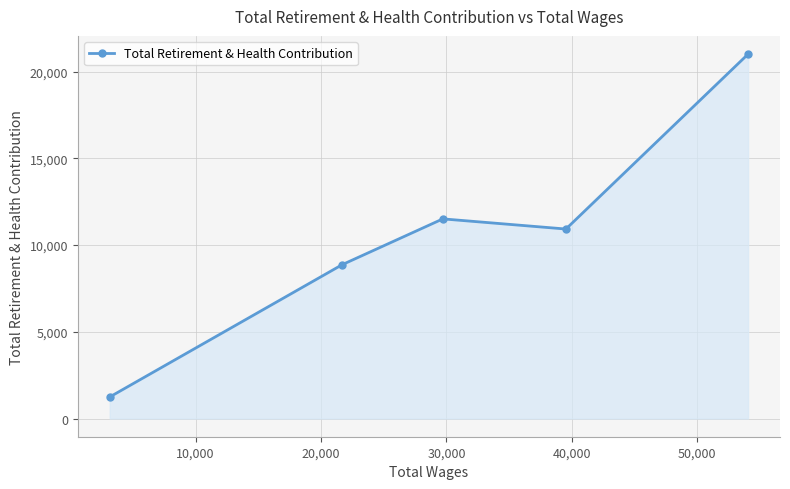

What is the minimum value shown in the chart?

1241